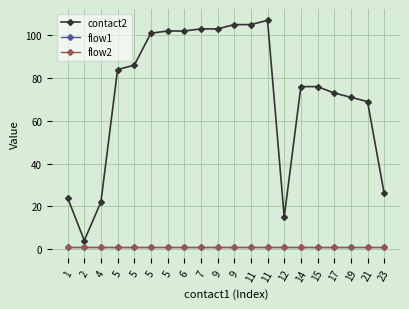

Does the chart have visible grid lines?

Yes